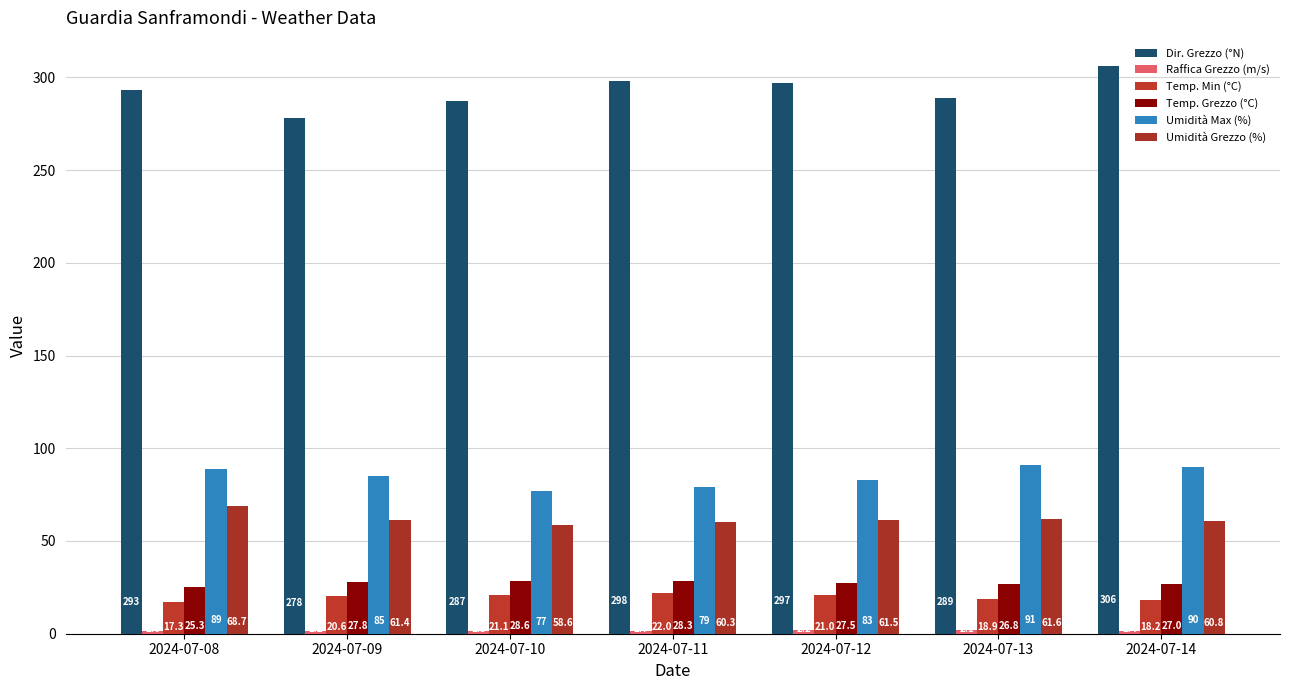

Does the chart contain stacked bars?

No